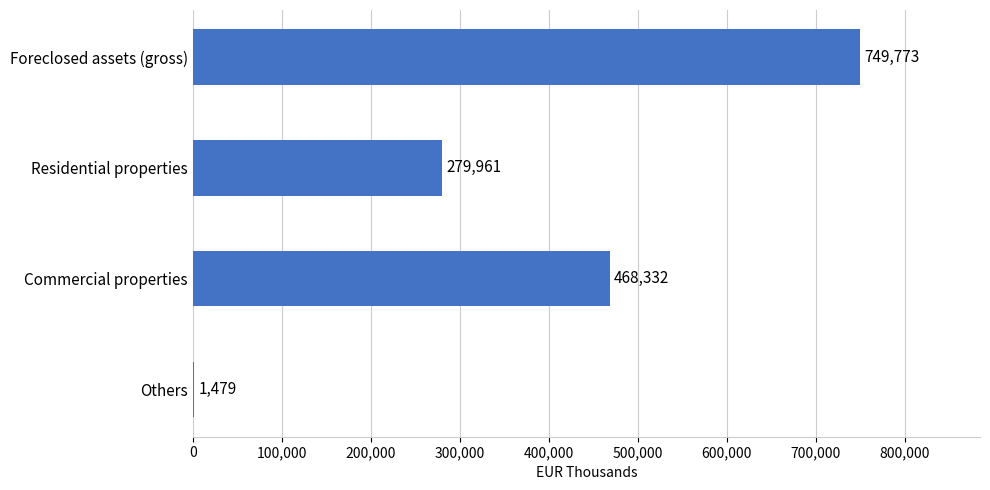

Between Foreclosed assets (gross) and Residential properties, which is larger?

Foreclosed assets (gross)